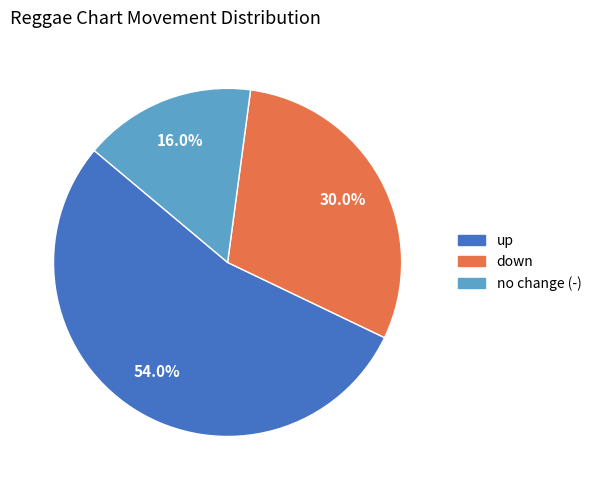

Does any single category account for the majority?

Yes